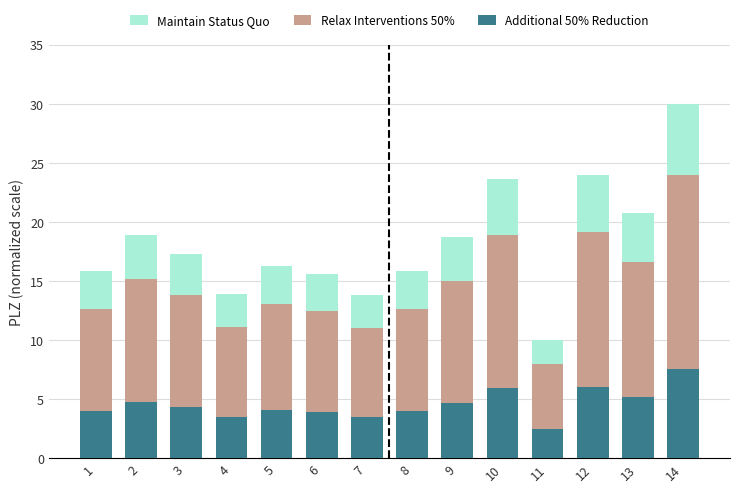

At which category is the sum across all series the highest?

14